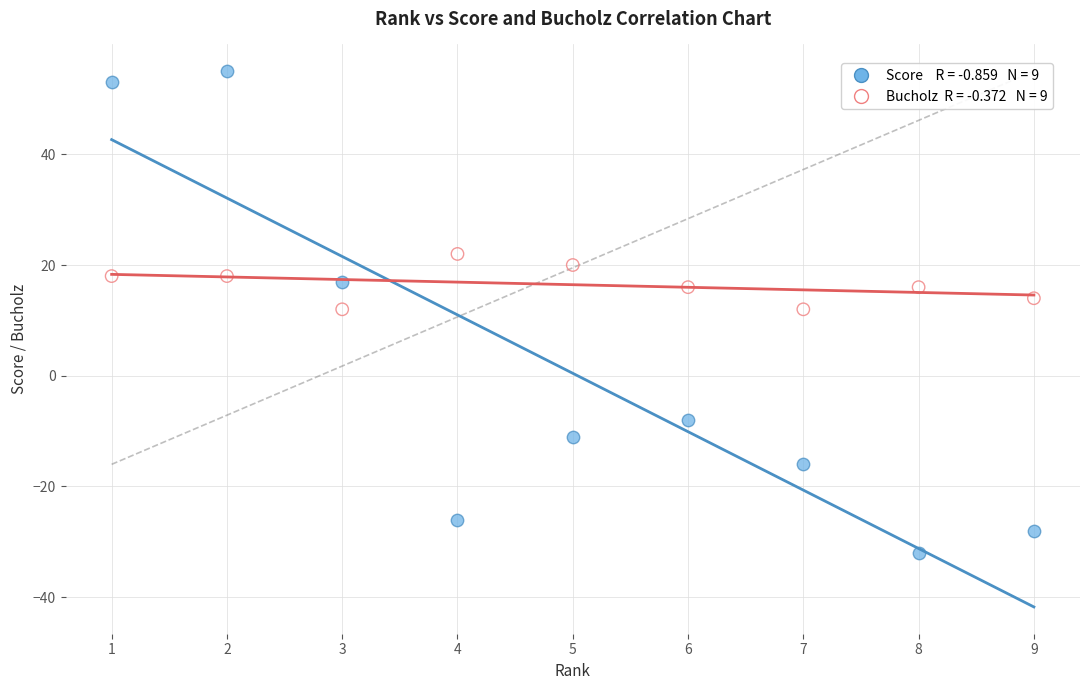

Across all data points, what is the range of Y values (max minus min)?

87